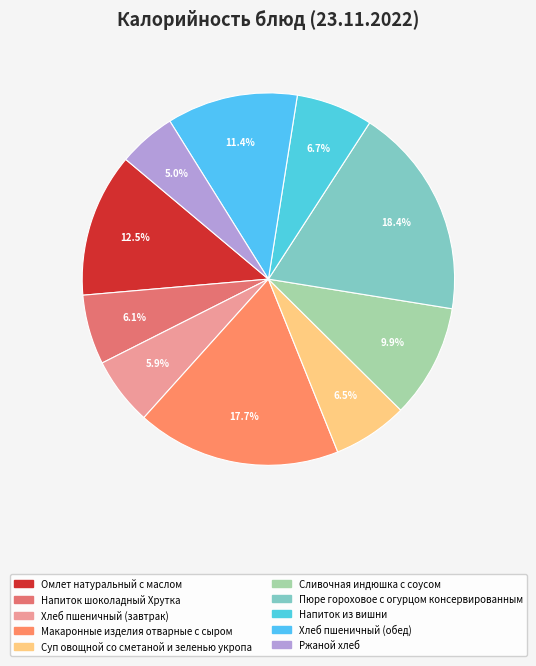

What is the change in value from Макаронные изделия отварные с сыром to Суп овощной со сметаной и зеленью укропа?

-150